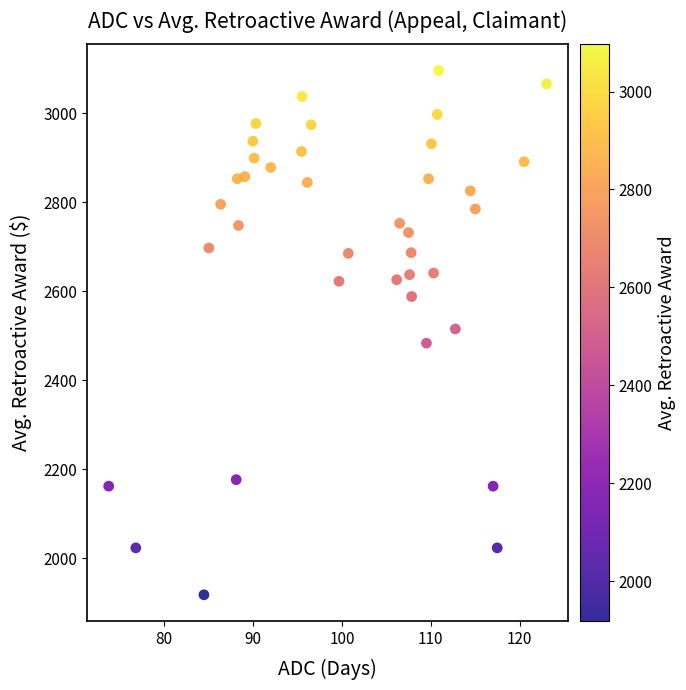

What is the range of Y values (max minus min)?

1178.2